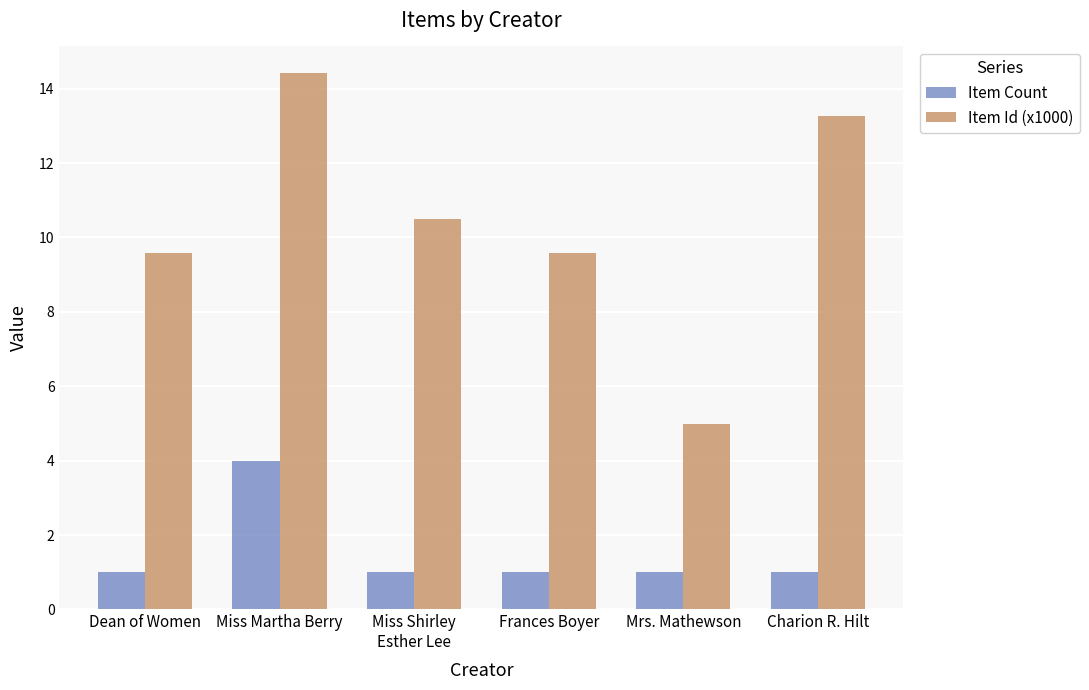

The Item Id (x1000) series shows 14.4 at Miss Martha Berry. True or false?

True